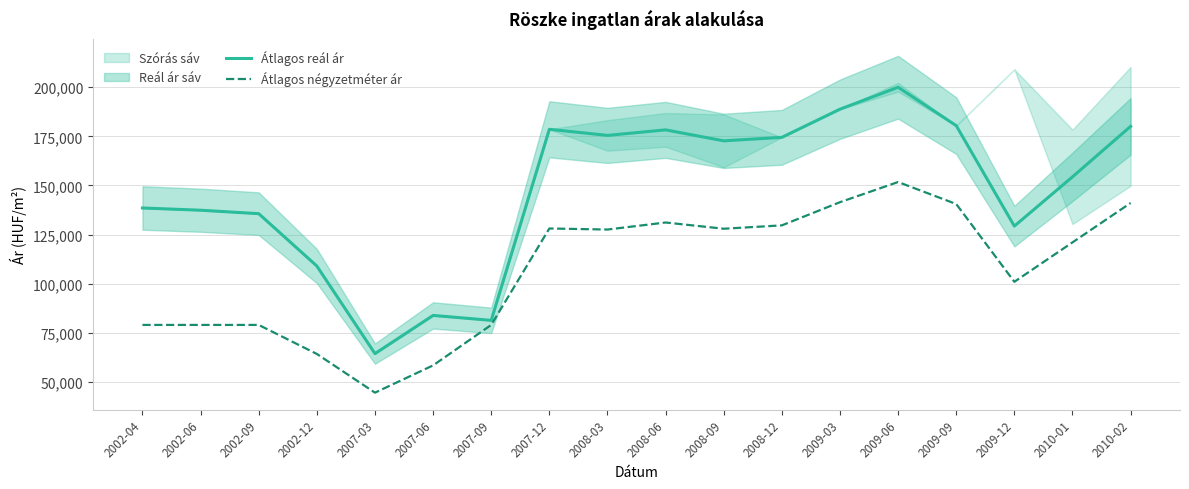

How many data points in Átlagos reál ár are less than 172706?

9